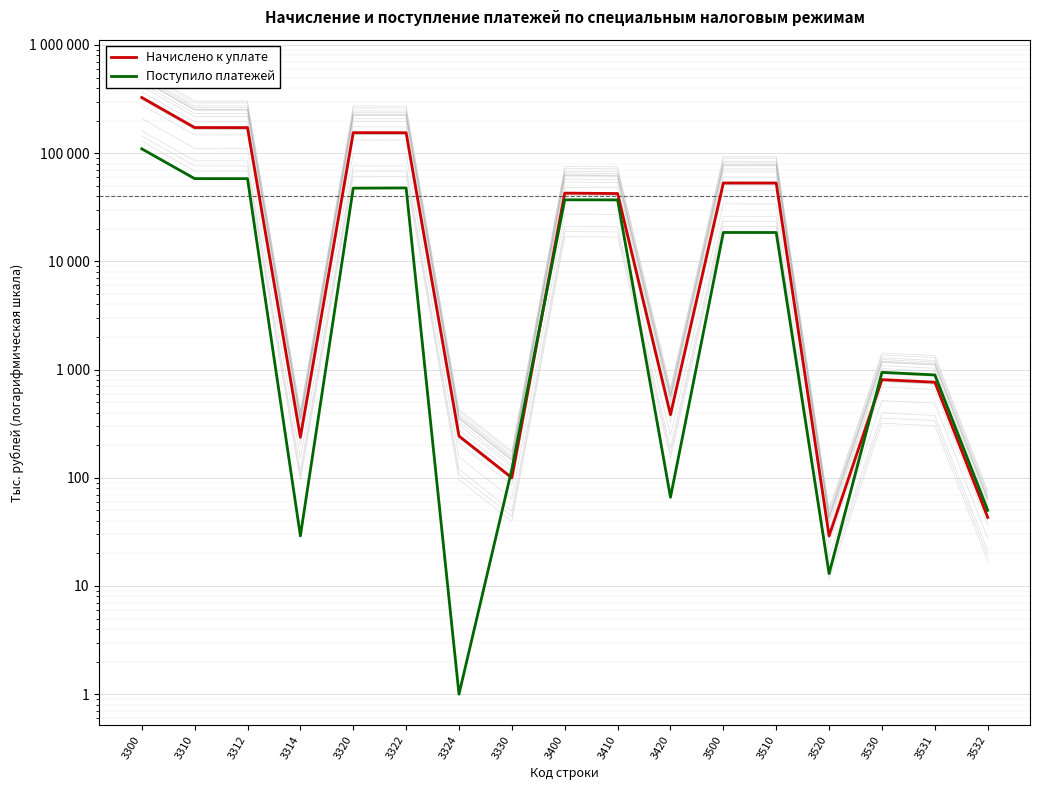

At which label does Начислено к уплате reach its minimum?

3520